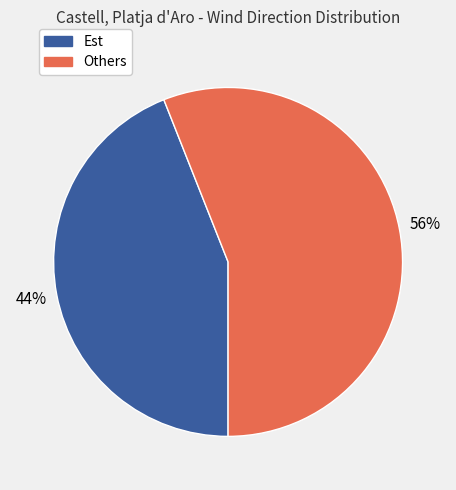

Is it true that Est is 32% of the pie?

False